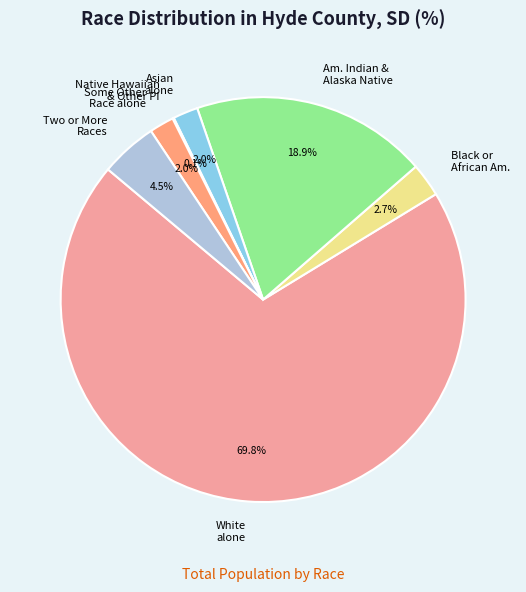

Which category accounts for the majority?

White alone